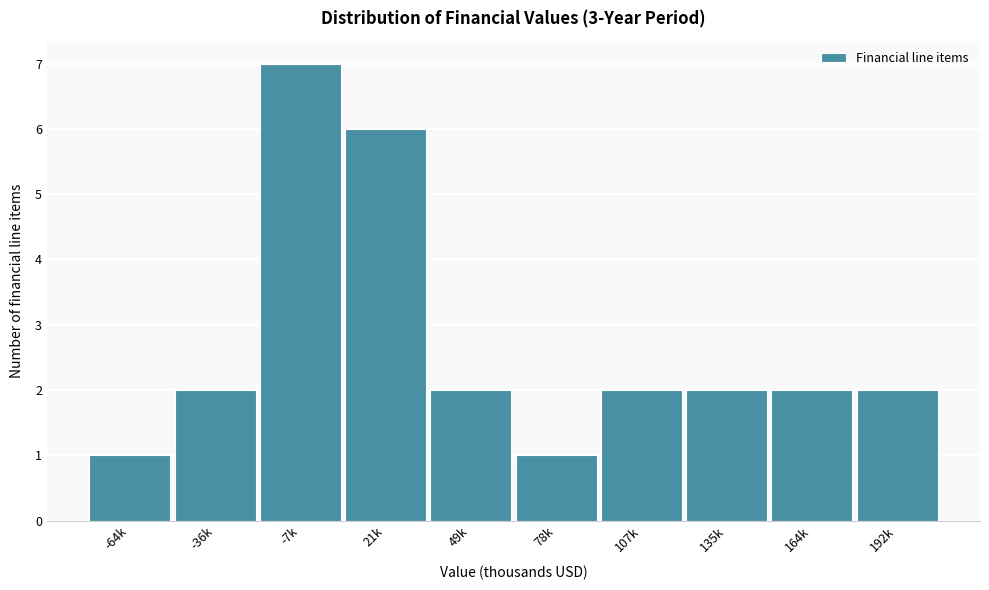

Reading left to right, list all the values displayed in this chart.

-64k=1	-36k=2	-7k=7	21k=6	49k=2	78k=1	107k=2	135k=2	164k=2	192k=2